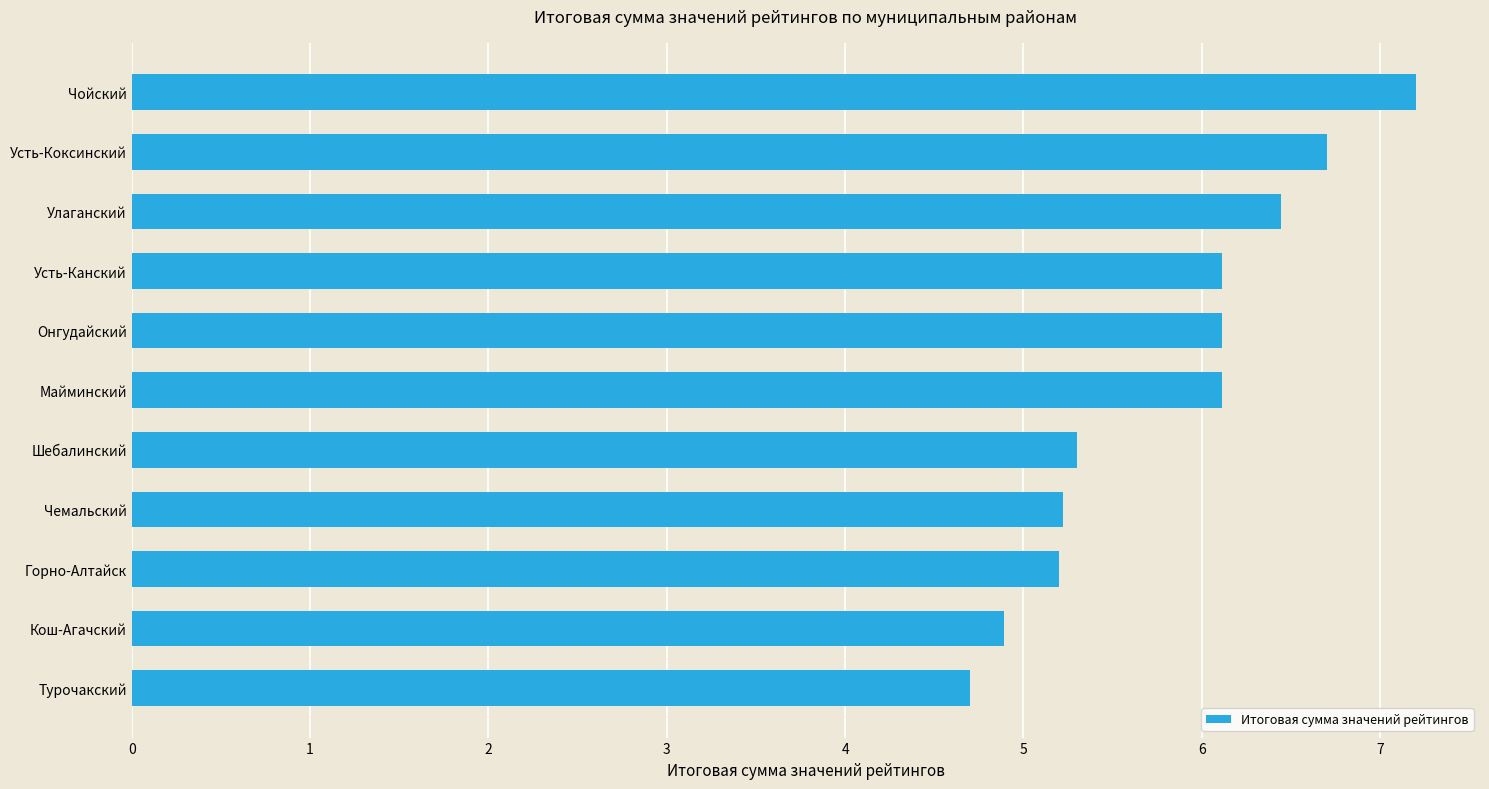

Reading top to bottom, list all the values displayed in this chart.

Чойский=7.2	Усть-Коксинский=6.7	Улаганский=6.4	Усть-Канский=6.1	Онгудайский=6.1	Майминский=6.1	Шебалинский=5.3	Чемальский=5.2	Горно-Алтайск=5.2	Кош-Агачский=4.9	Турочакский=4.7